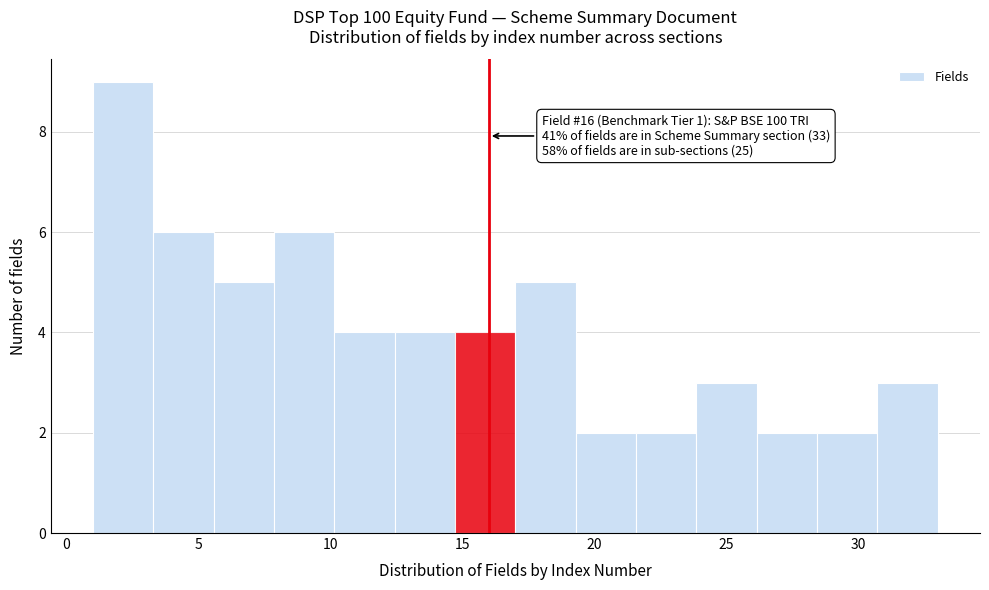

Which range on the x-axis has the tallest bar?

1.0 to 3.5